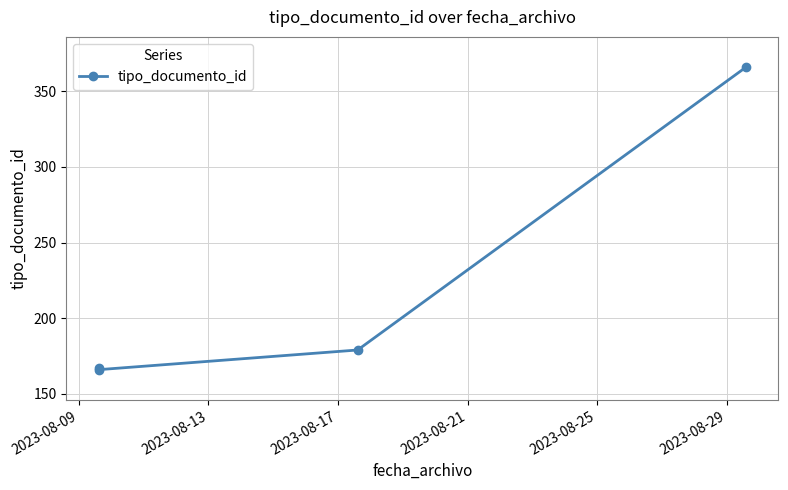

What is the value of the 3rd point from the left?

179